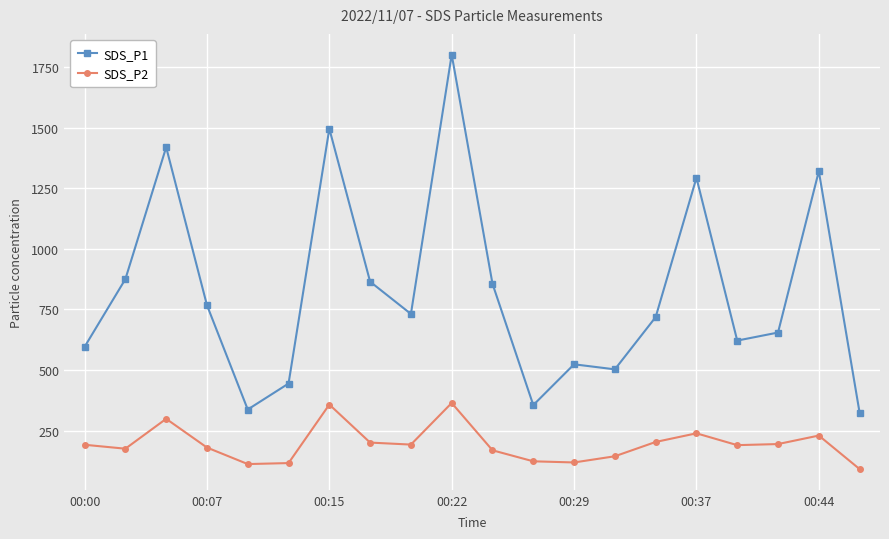

True or false: SDS_P1 and SDS_P2 cross at least once.

False